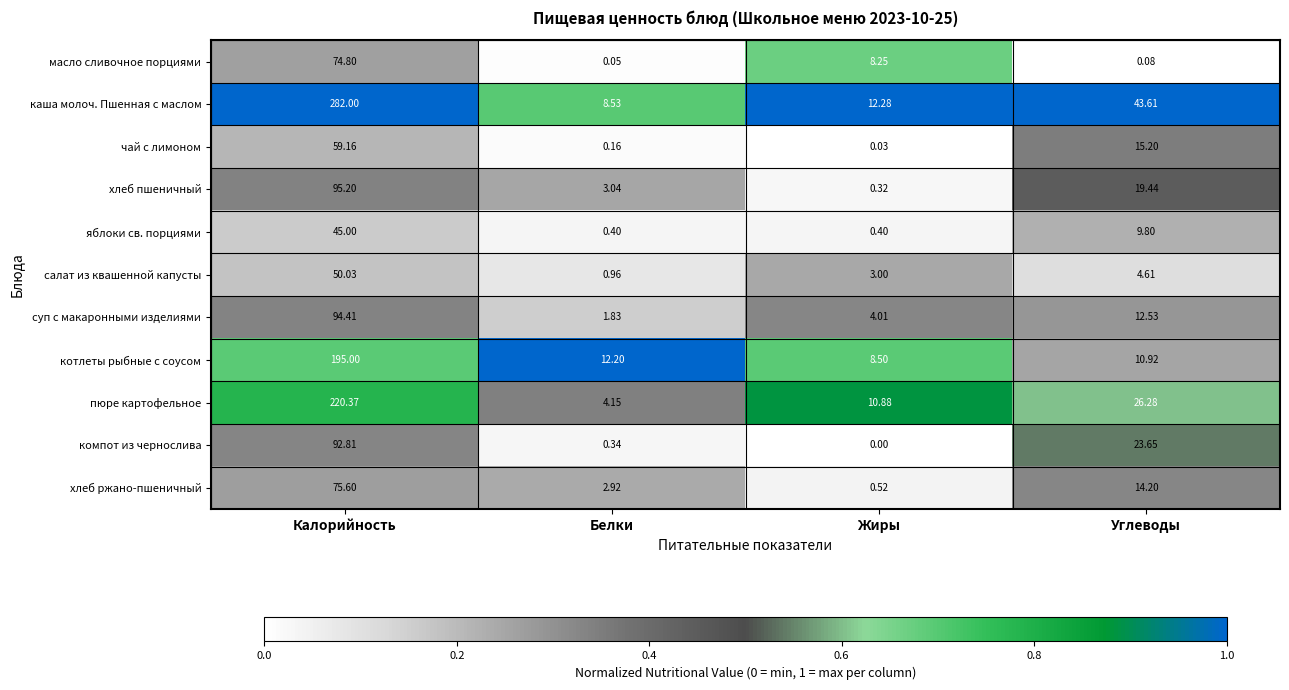

At Калорийность, list the series in order from largest to smallest.

каша молоч. Пшенная с маслом, пюре картофельное, котлеты рыбные с соусом, хлеб пшеничный, суп с макаронными изделиями, компот из чернослива, хлеб ржано-пшеничный, масло сливочное порциями, чай с лимоном, салат из квашенной капусты, яблоки св. порциями